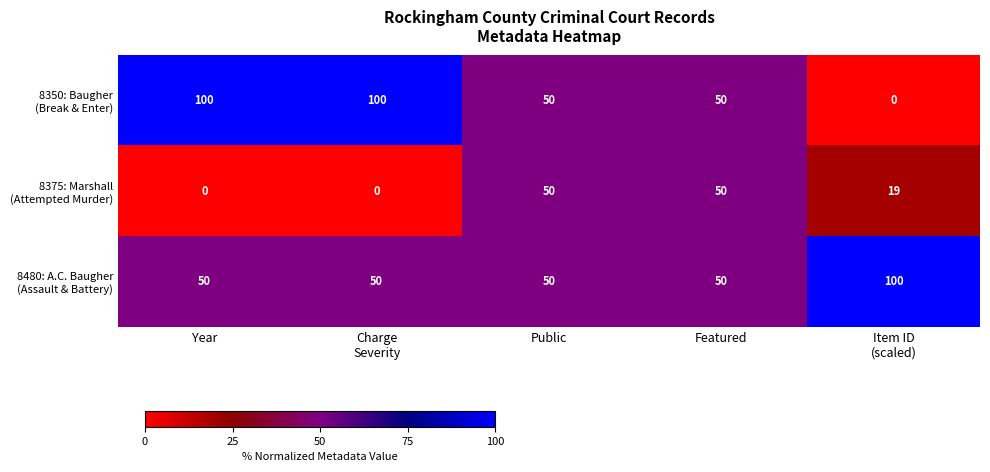

At how many categories does at least one series exceed 35?

5